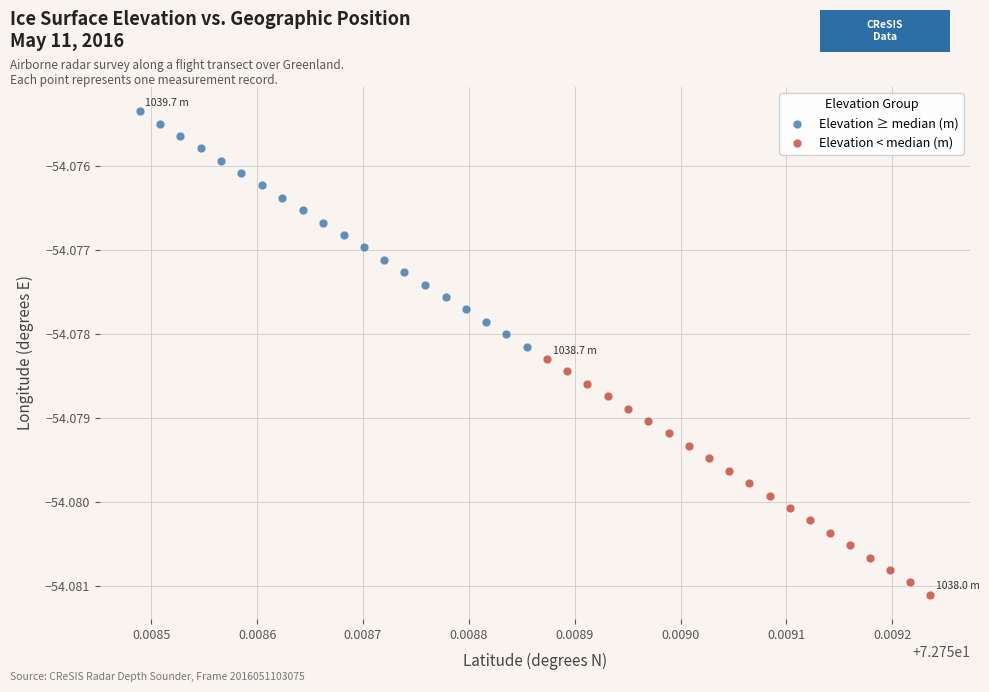

What are all the series names shown in the legend?

Elevation ≥ median (m), Elevation < median (m)